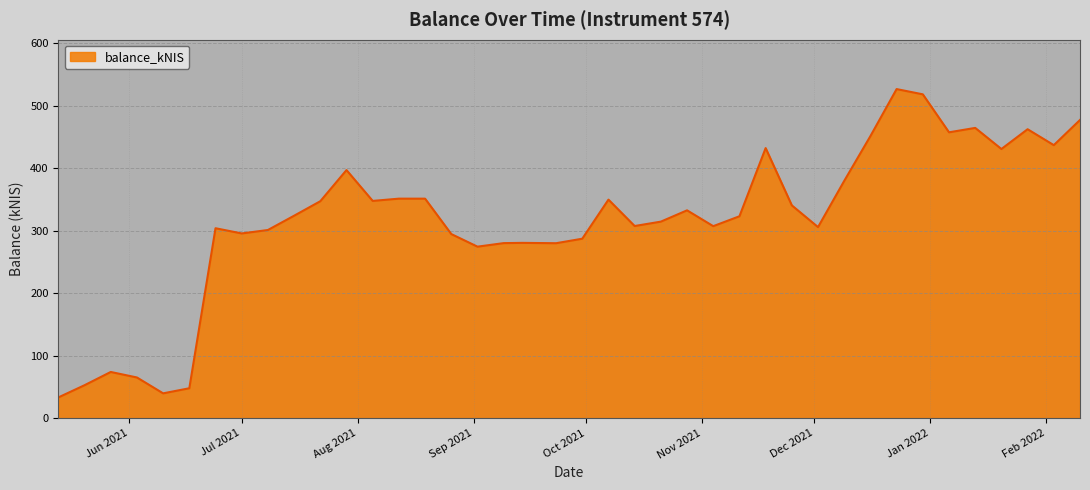

What is the difference between the maximum and minimum values?

493.3